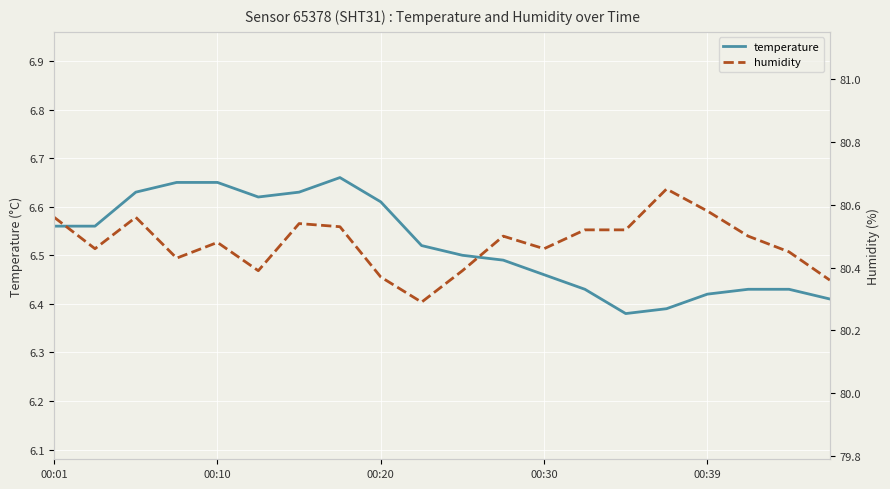

At which category does the chart reach its minimum across all series?

14